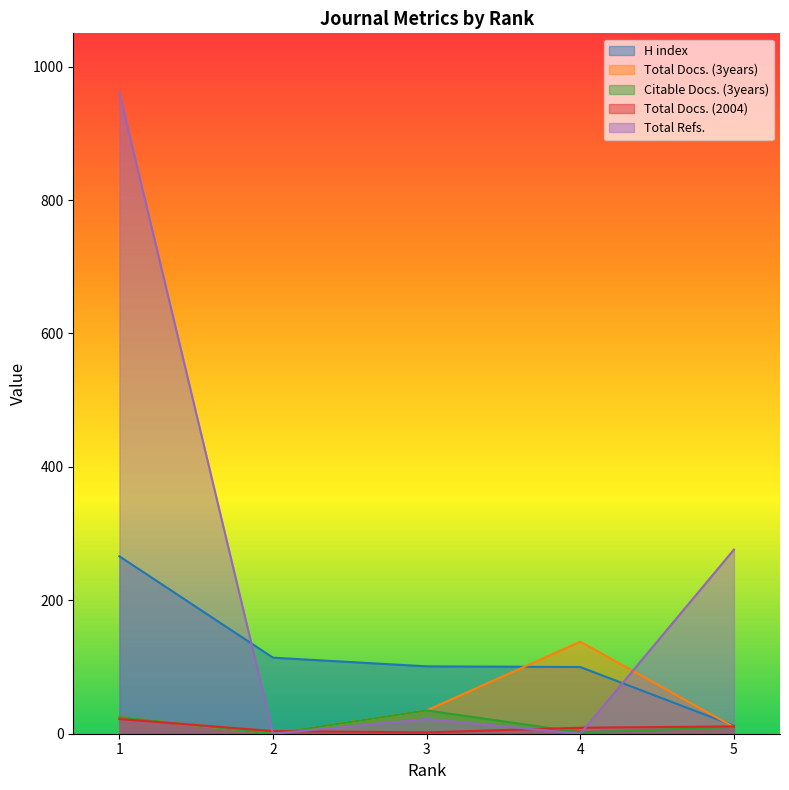

Which series has the largest range (max minus min)?

Total Refs.